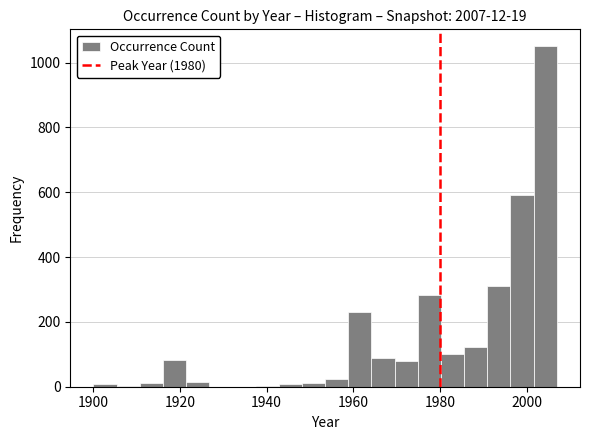

Around what value on the x-axis is the tallest bar? Give the approximate position of its centre, as read against the axis.

2004